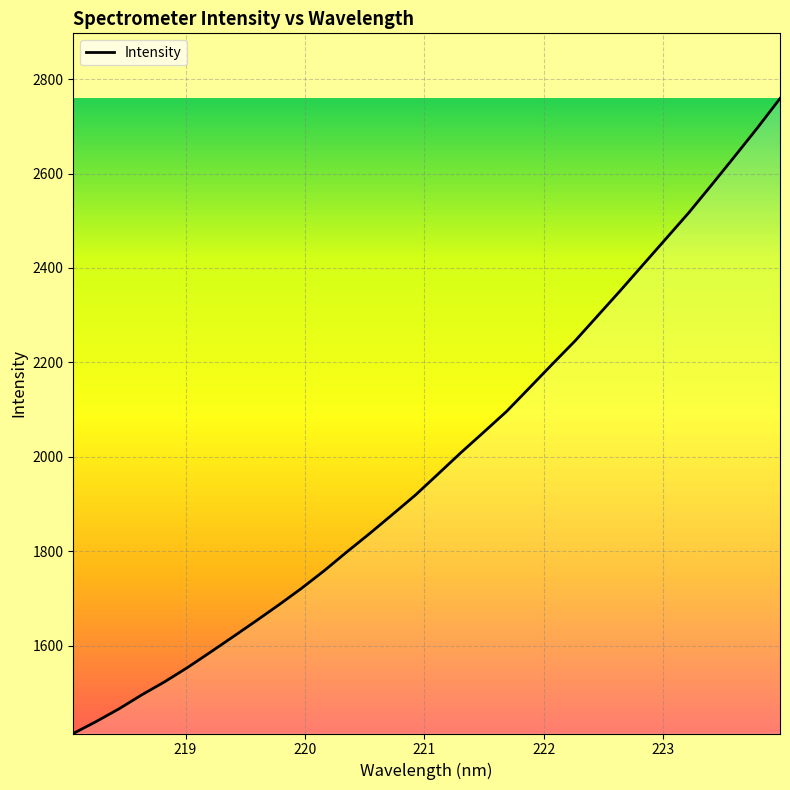

What is the greatest value displayed?

2758.9